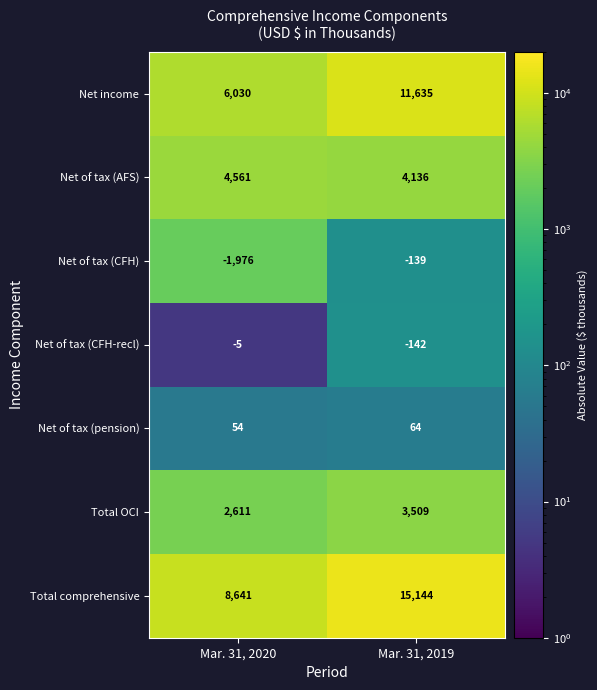

What is the spread (max minus min) of values at Mar. 31, 2019?

15286